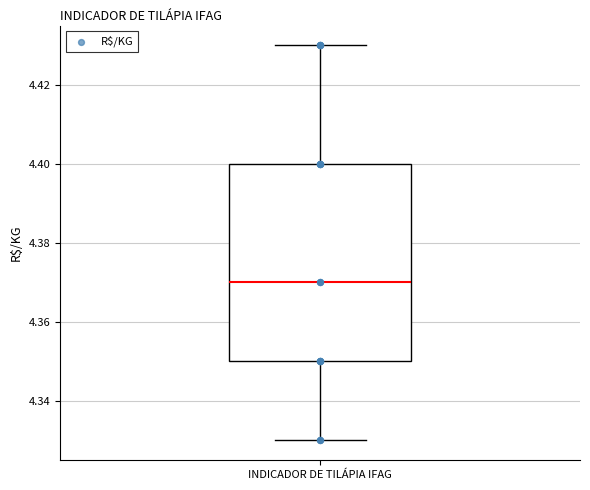

Transcribe this box plot: give where the median line is, the range the box spans, and where the two whiskers end, as read against the y-axis. The values are not printed on the chart, so give them approximately, as read against the axis.

median 4.37, box 4.35 to 4.40, whiskers 4.33 to 4.43